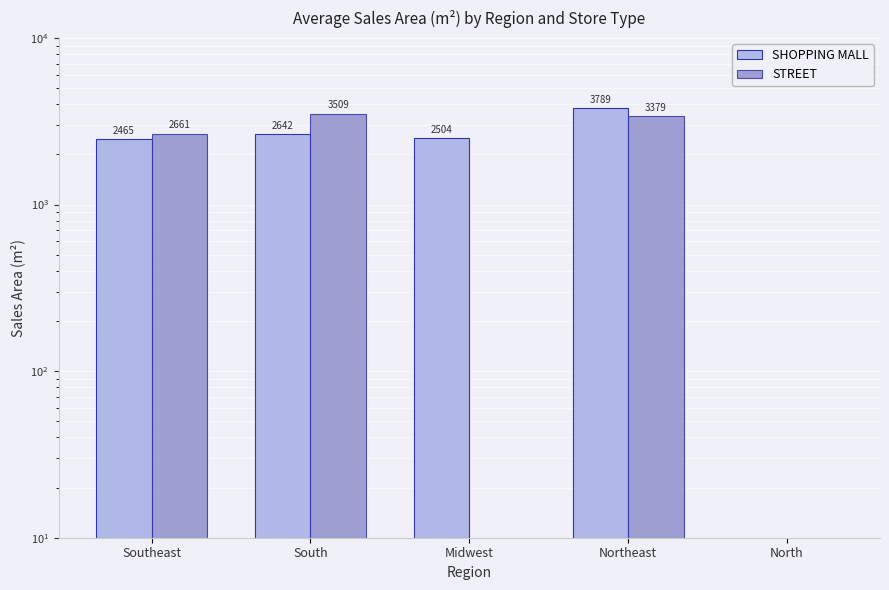

What is the difference between the second highest and minimum values in the SHOPPING MALL series?

2641.6